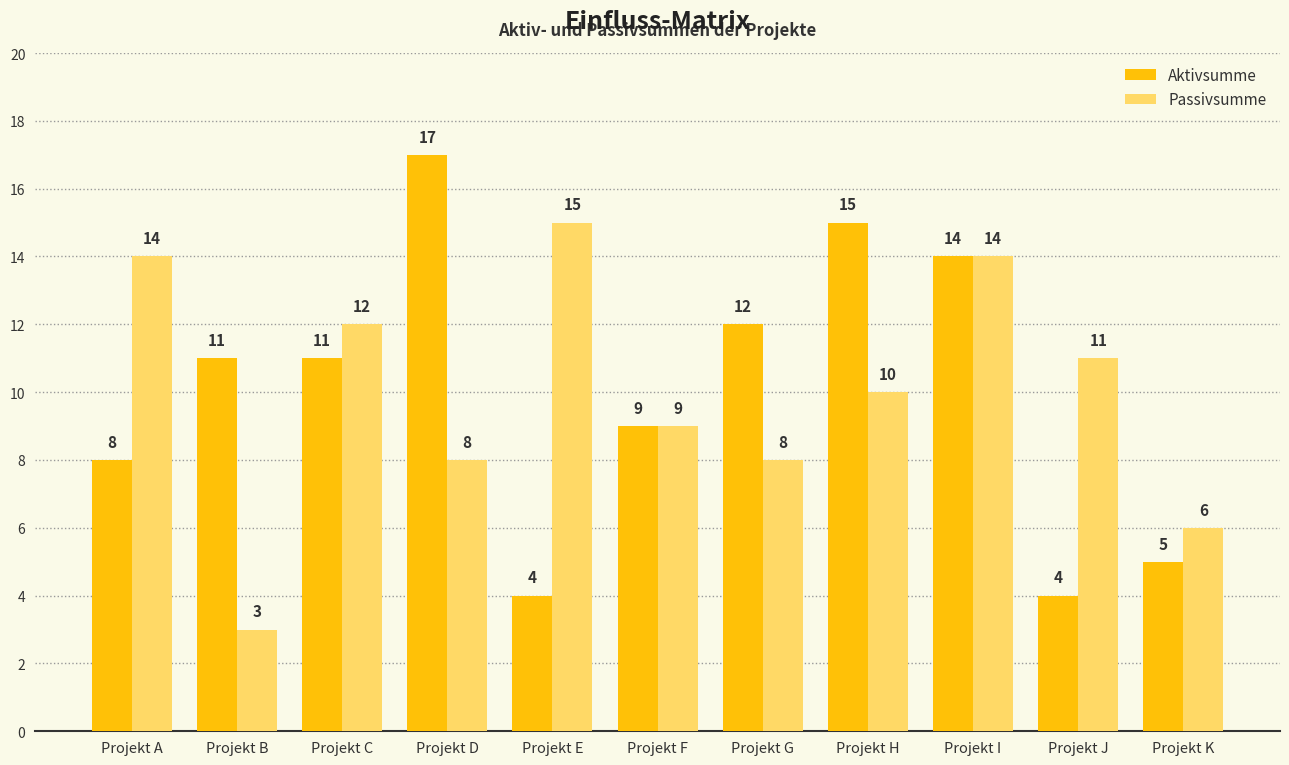

Reading right to left, list all the values displayed in this chart.

Aktivsumme: Projekt K=5	Projekt J=4	Projekt I=14	Projekt H=15	Projekt G=12	Projekt F=9	Projekt E=4	Projekt D=17	Projekt C=11	Projekt B=11	Projekt A=8
Passivsumme: Projekt K=6	Projekt J=11	Projekt I=14	Projekt H=10	Projekt G=8	Projekt F=9	Projekt E=15	Projekt D=8	Projekt C=12	Projekt B=3	Projekt A=14